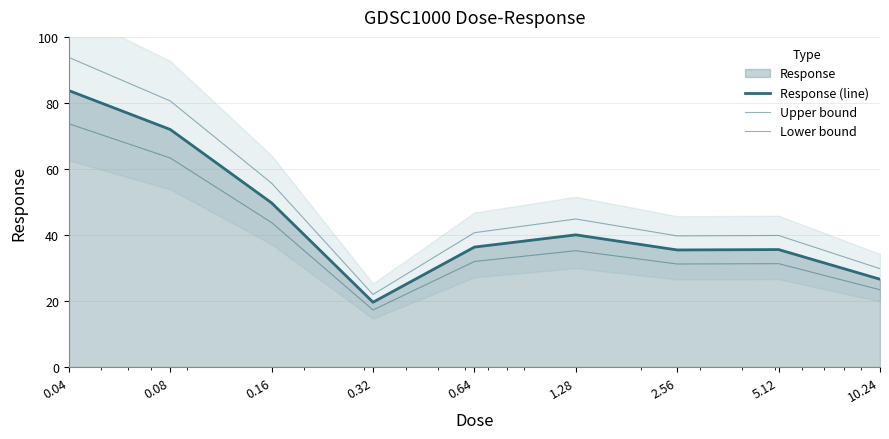

Reading right to left, transcribe all the data shown in this chart.

Response (line): 10.24=26.6	5.12=35.6	2.56=35.5	1.28=40.0	0.64=36.3	0.32=19.6	0.16=49.7	0.08=72.0	0.04=83.7
Upper bound: 10.24=29.8	5.12=39.8	2.56=39.7	1.28=44.8	0.64=40.7	0.32=22.0	0.16=55.7	0.08=80.6	0.04=93.8
Lower bound: 10.24=23.4	5.12=31.3	2.56=31.2	1.28=35.2	0.64=32.0	0.32=17.3	0.16=43.7	0.08=63.3	0.04=73.7